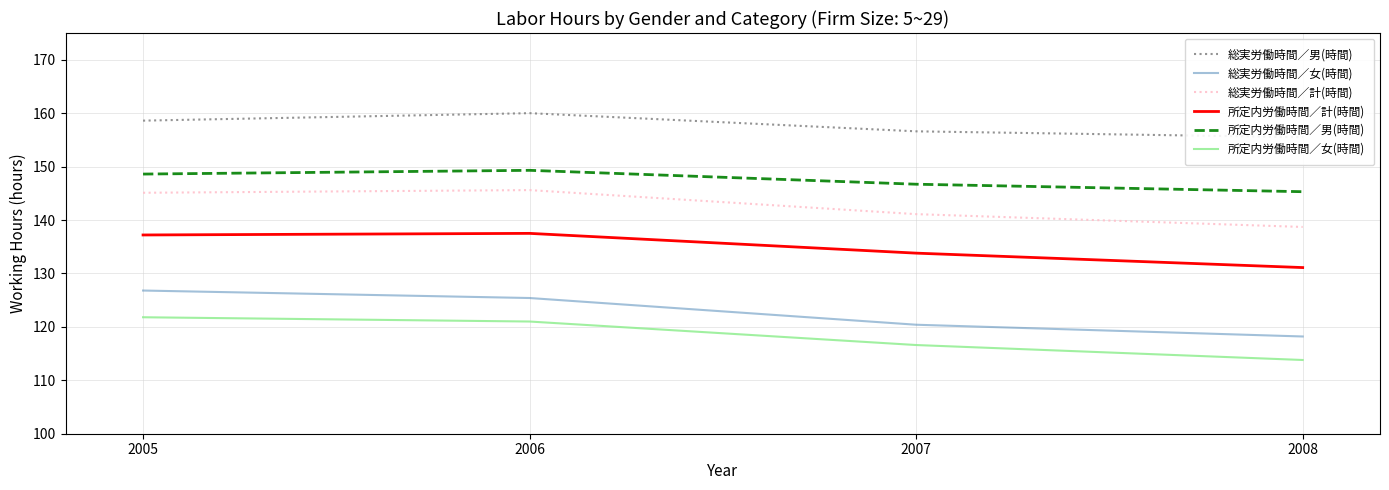

What is the maximum value shown in the chart?

160.0